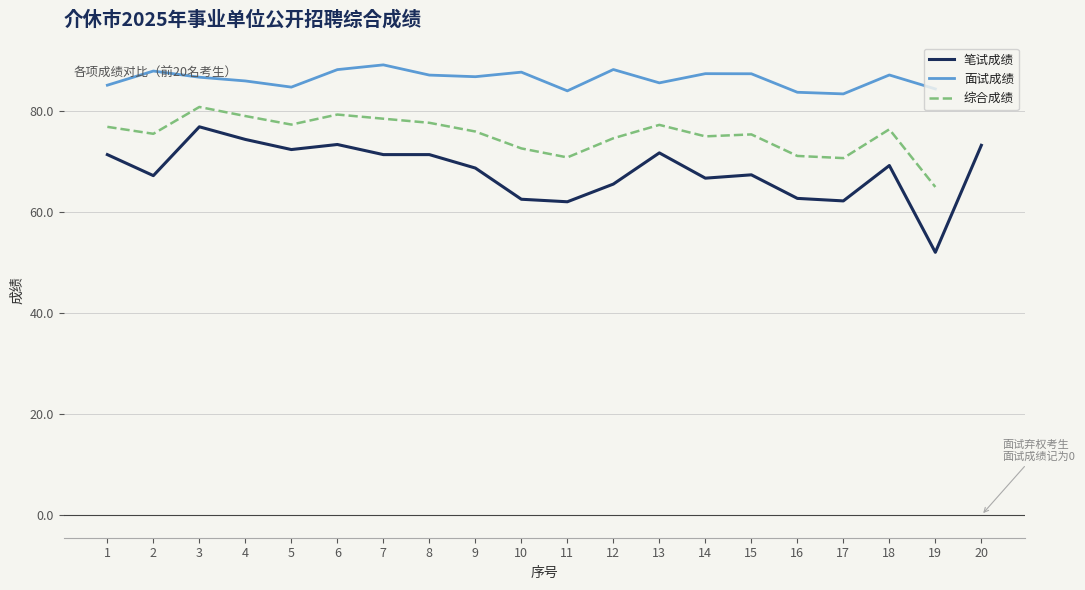

What is the approximate value of 综合成绩 at 14?

74.9